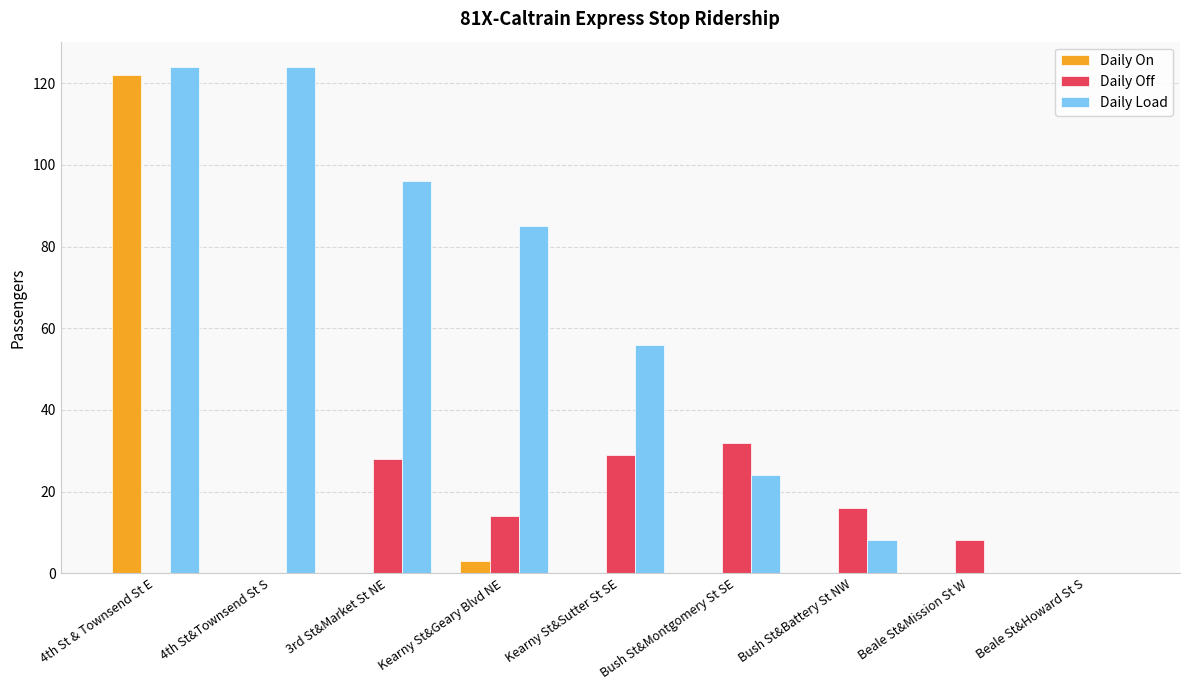

Reading left to right, transcribe all the data shown in this chart.

Daily On: 122	0	0	3	0	0	0	0	0
Daily Off: 0	0	28	14	29	32	16	8	0
Daily Load: 124	124	96	85	56	24	8	0	0